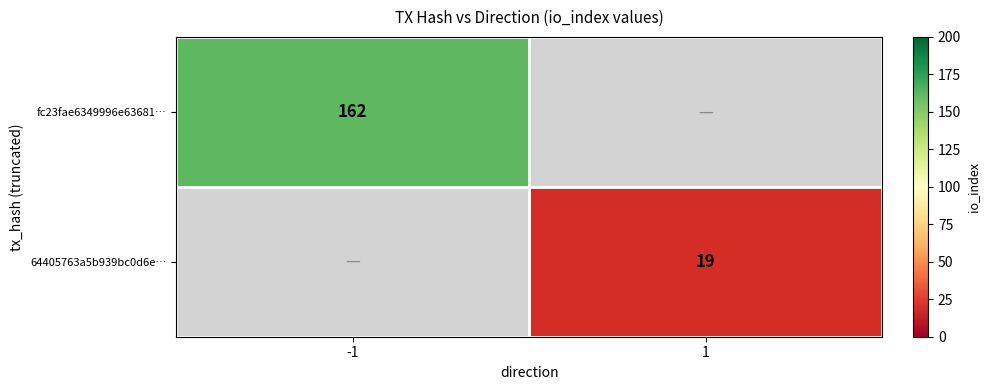

Is the value of 64405763a5b939bc0d6e… at 1 greater than the value of fc23fae6349996e63681… at -1?

No